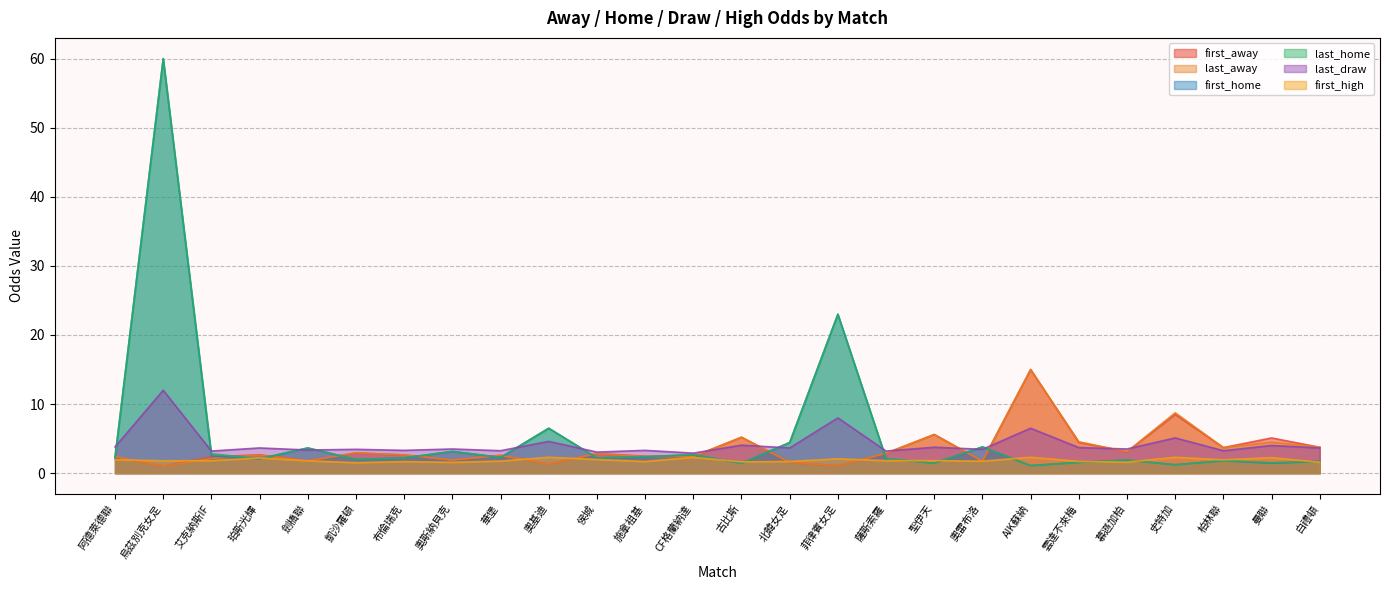

Reading left to right, list all the values displayed in this chart.

first_away: 2.4	1.0	2.4	2.7	1.8	2.9	2.6	1.9	2.6	1.3	2.8	2.5	2.4	5.2	1.6	1.1	2.9	5.6	1.7	15.0	4.5	3.1	8.5	3.7	5.1	3.8
last_away: 2.4	1.0	2.1	2.6	1.8	3.0	2.6	1.9	2.6	1.3	2.8	2.4	2.4	5.2	1.6	1.1	2.9	5.6	1.7	15.0	4.5	3.1	8.8	3.7	4.5	3.8
first_home: 2.3	60.0	2.5	2.1	3.6	2.0	2.2	3.1	2.3	6.5	2.2	2.3	2.7	1.4	4.5	23.0	2.1	1.4	3.8	1.1	1.6	1.9	1.2	1.8	1.4	1.7
last_home: 2.2	60.0	2.8	2.1	3.6	2.0	2.2	3.1	2.3	6.5	2.2	2.4	2.7	1.4	4.4	23.0	2.1	1.4	3.8	1.1	1.6	1.9	1.2	1.8	1.5	1.7
last_draw: 3.8	12.0	3.2	3.6	3.4	3.5	3.3	3.5	3.2	4.6	3.0	3.3	2.9	4.0	3.6	8.0	3.2	3.8	3.5	6.5	3.7	3.5	5.1	3.2	4.0	3.6
first_high: 1.9	1.8	1.8	2.2	1.8	1.5	1.7	1.6	1.8	2.3	2.0	1.7	2.3	1.6	1.7	2.1	1.8	1.8	1.7	2.3	1.7	1.6	2.3	1.9	2.2	1.6